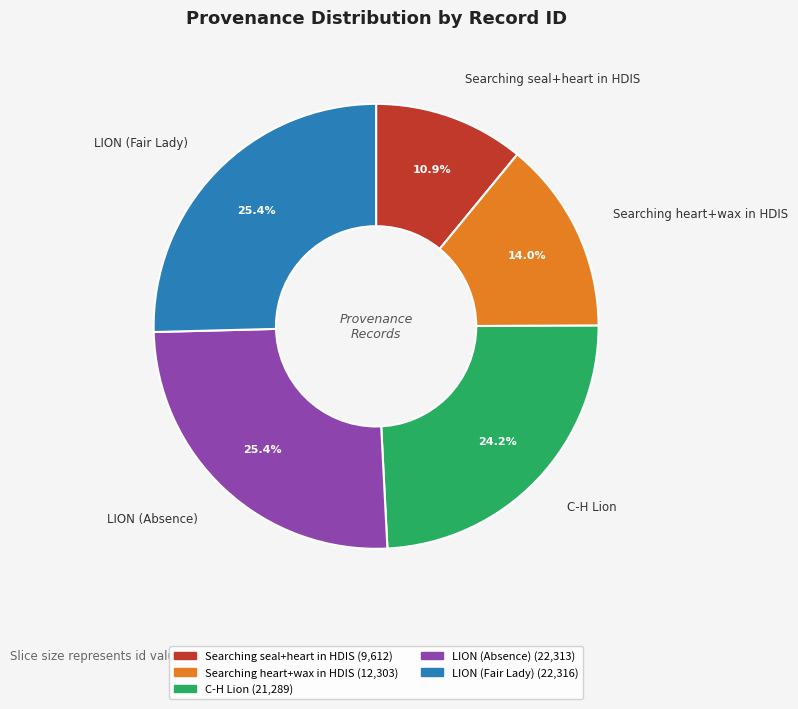

To the nearest percent, what is the average slice percentage?

20%